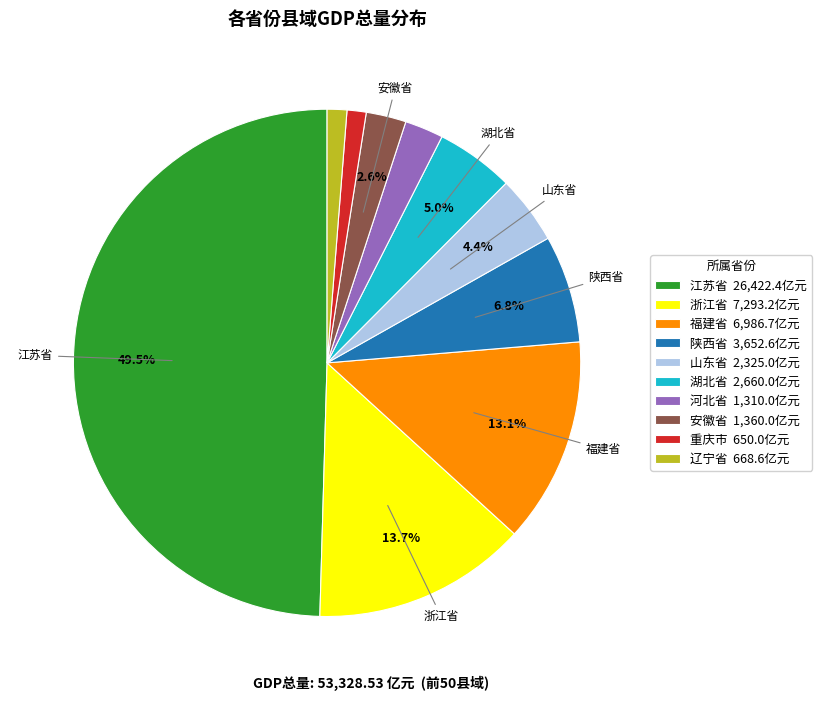

How many segments does this pie chart have?

10